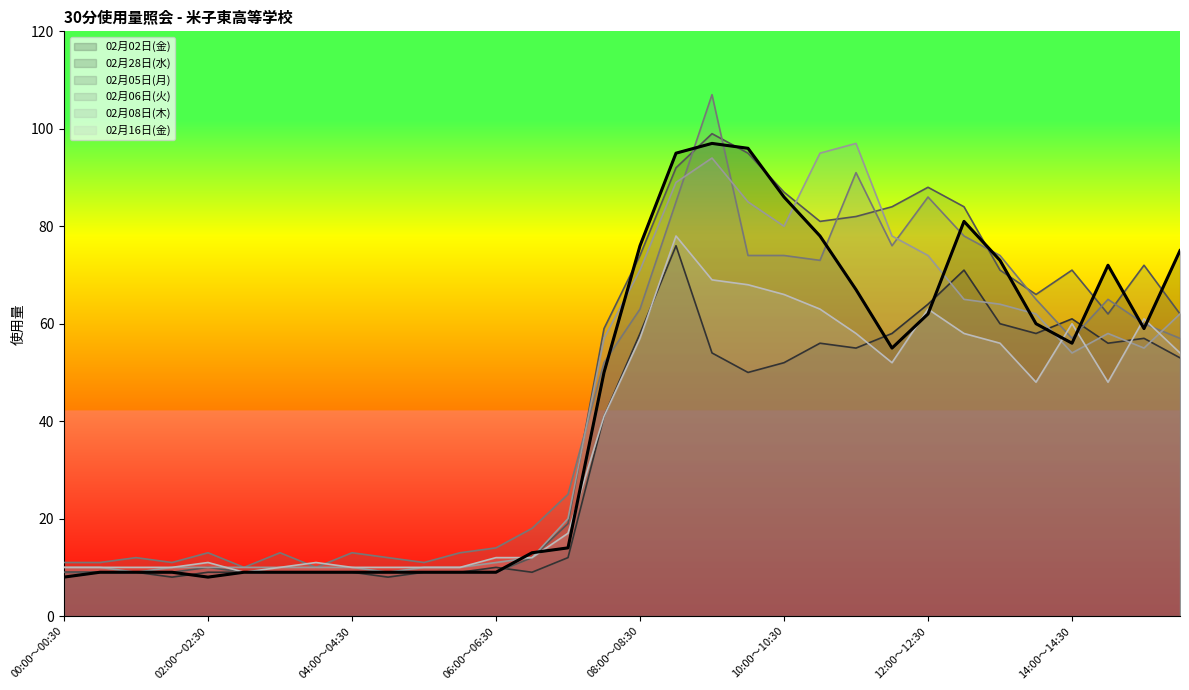

True or false: 02月16日(金) and 02月08日(木) cross at least once.

True